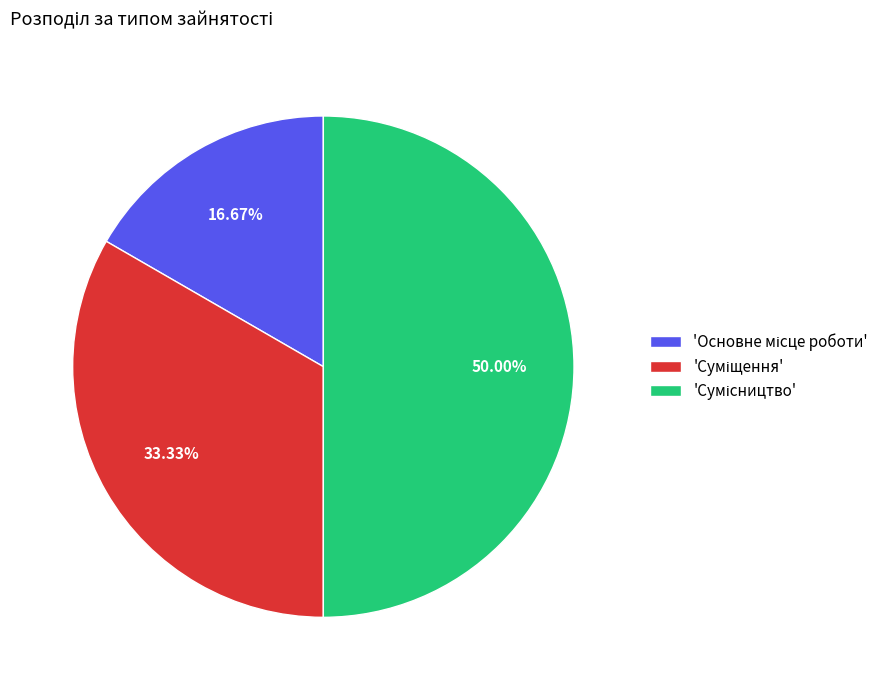

How many segments does this pie chart have?

3